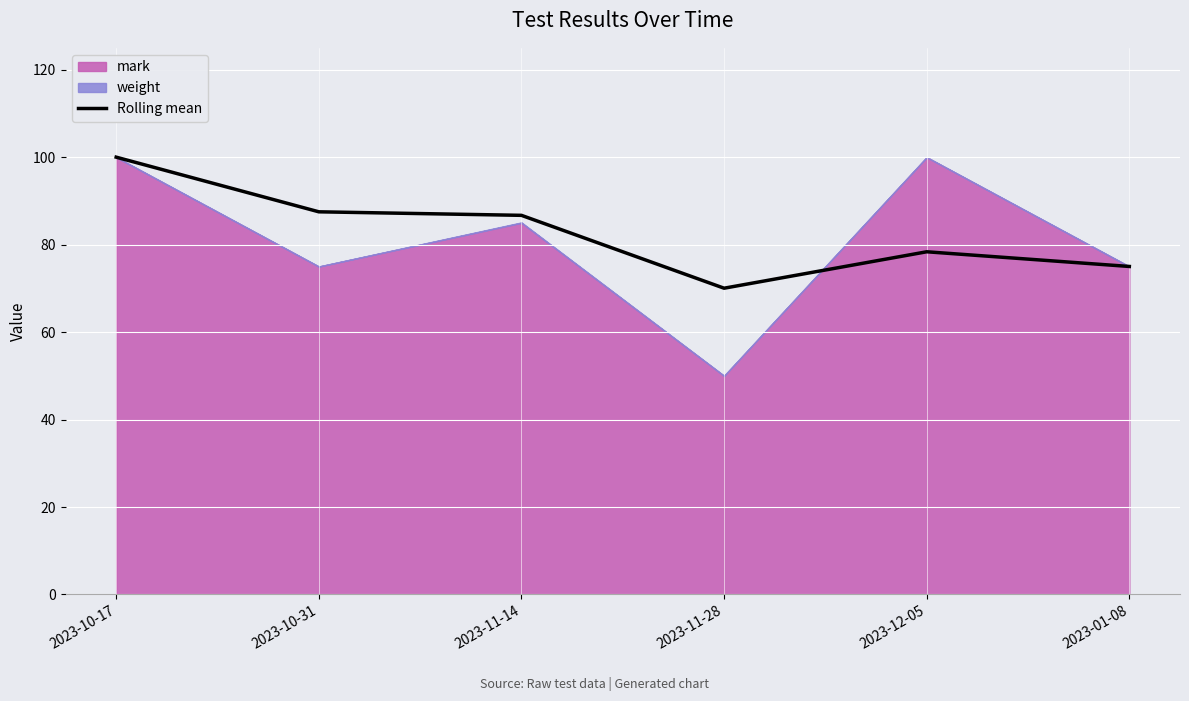

At which label does Rolling mean reach its peak?

2023-10-17